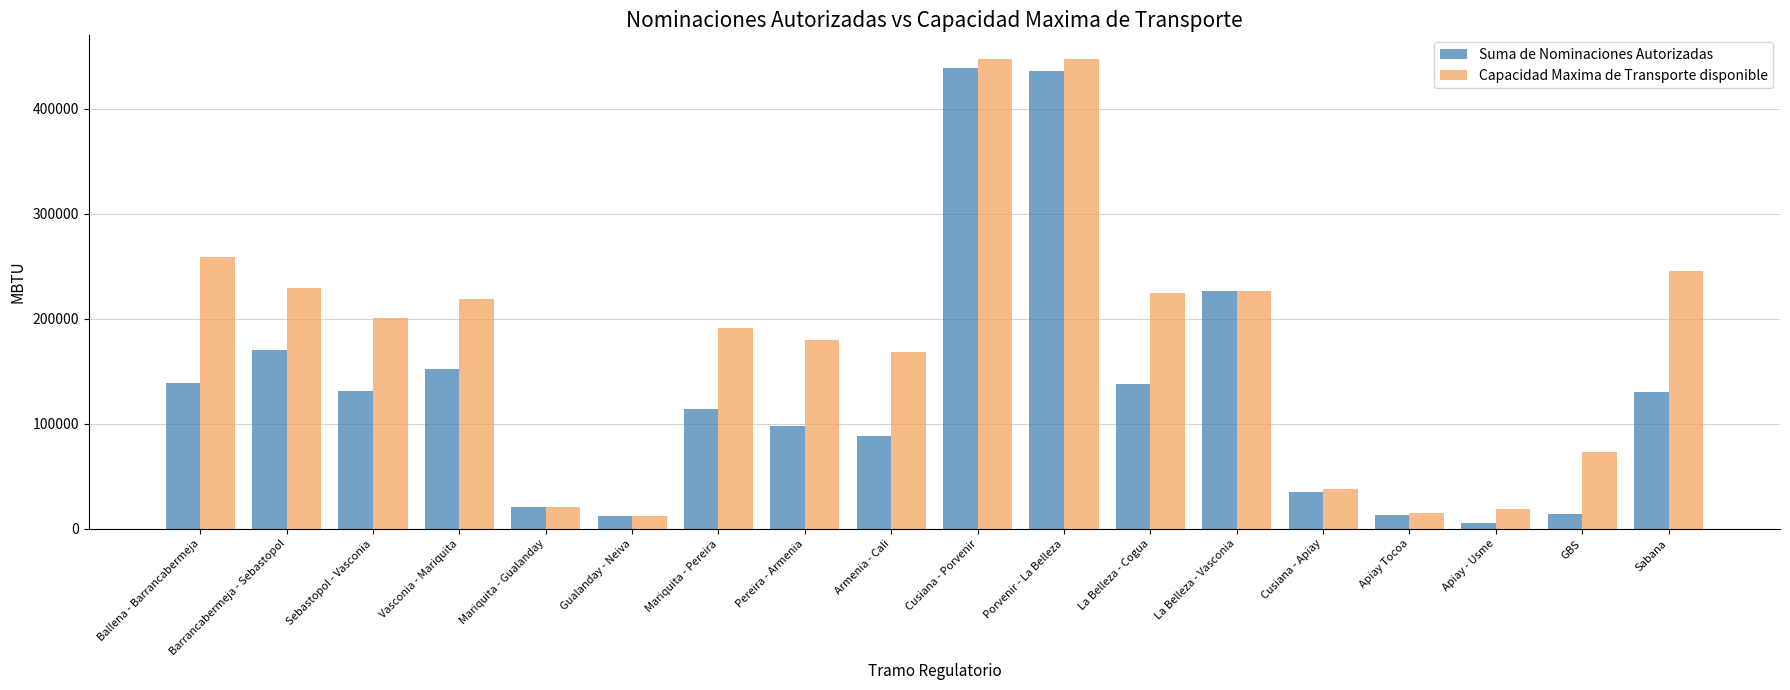

What is the highest value of the Capacidad Maxima de Transporte disponible series?

447609.1